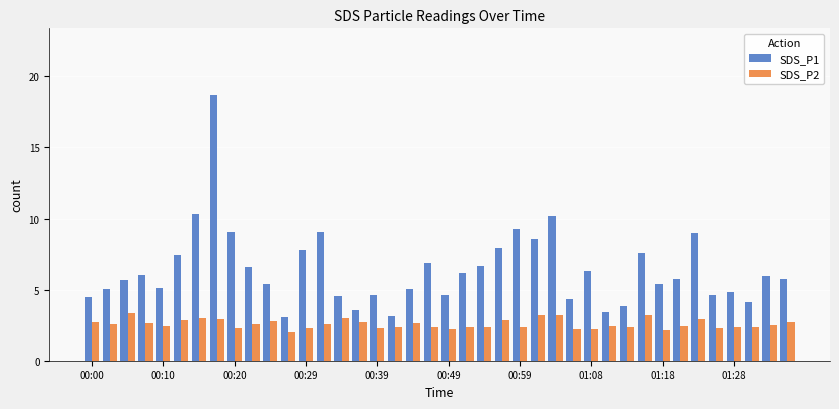

What is the smallest value displayed?

2.0